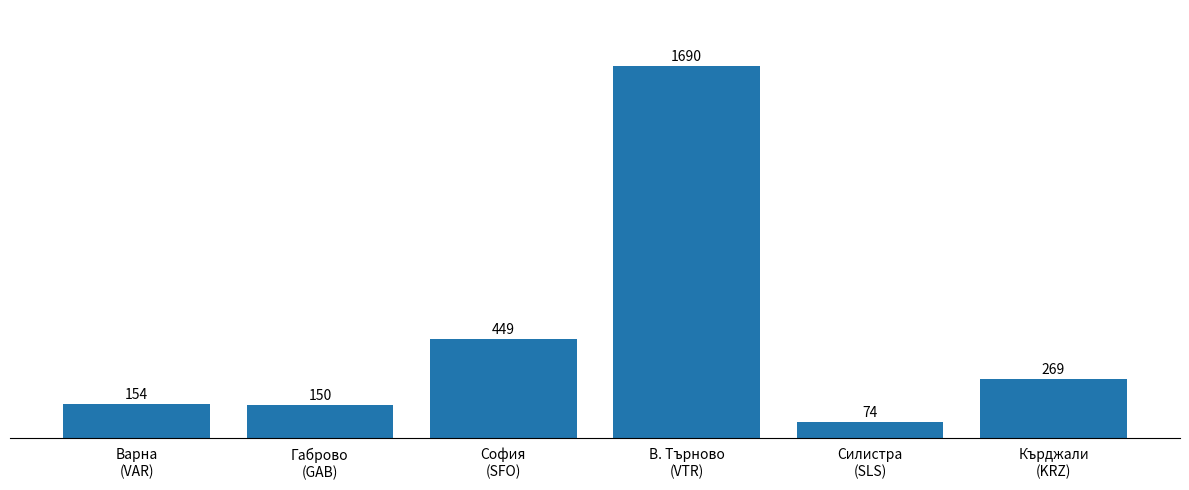

At which label is the value closest to 882?

София
(SFO)